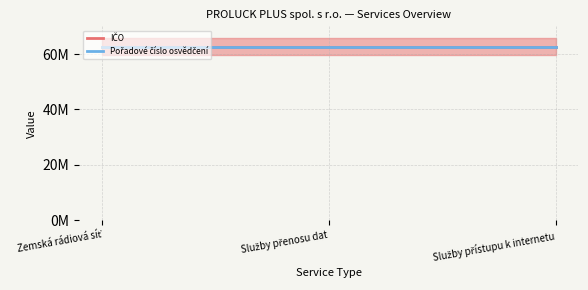

What is the label of the 1st point from the left?

Zemská rádiová síť